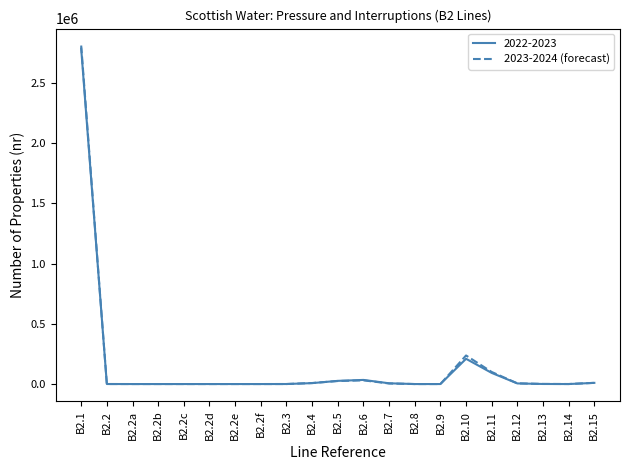

The value of 2022-2023 at B2.1 is 2785922. True or false?

True